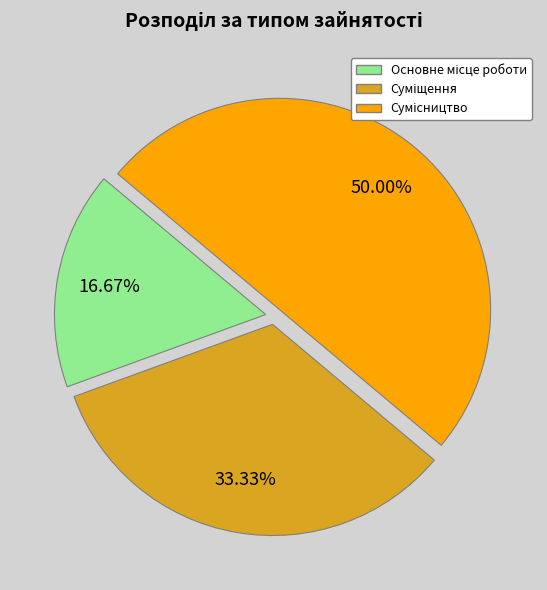

Count the number of slices in the pie.

3